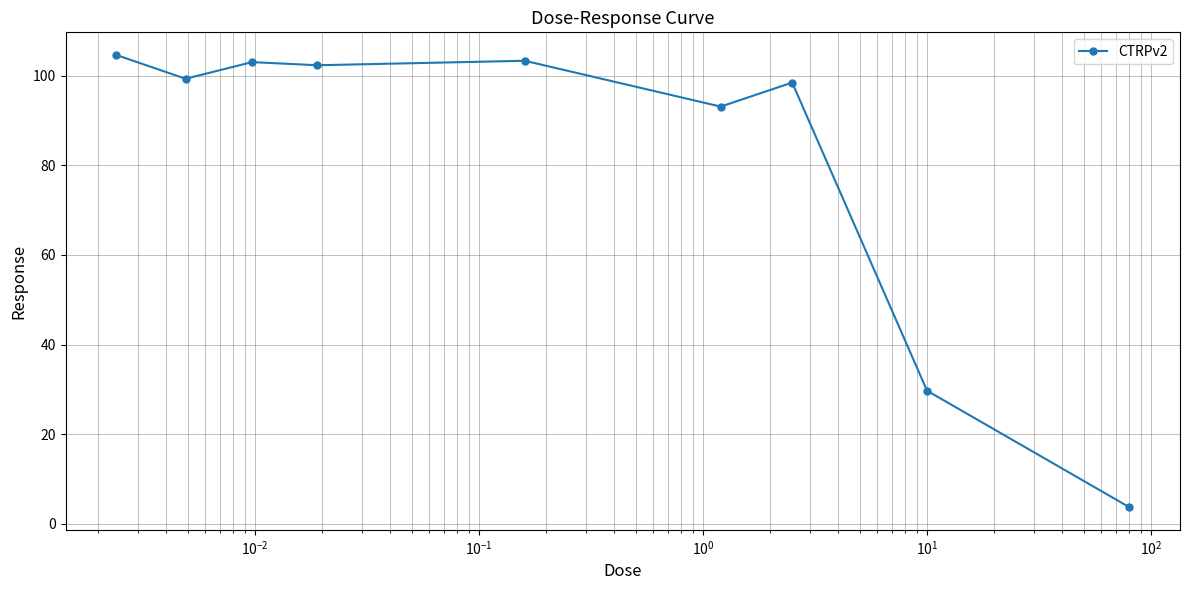

What is the average value?

81.9